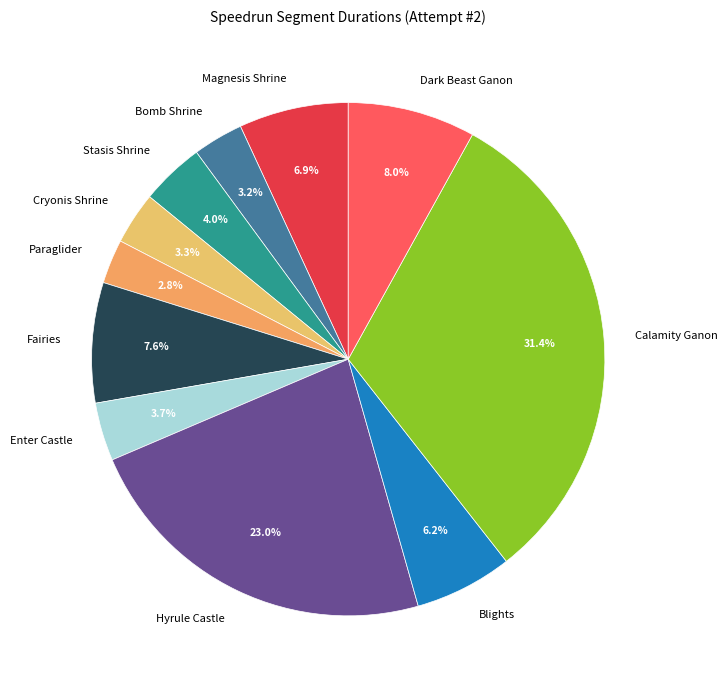

Which has a higher value, Stasis Shrine or Dark Beast Ganon?

Dark Beast Ganon